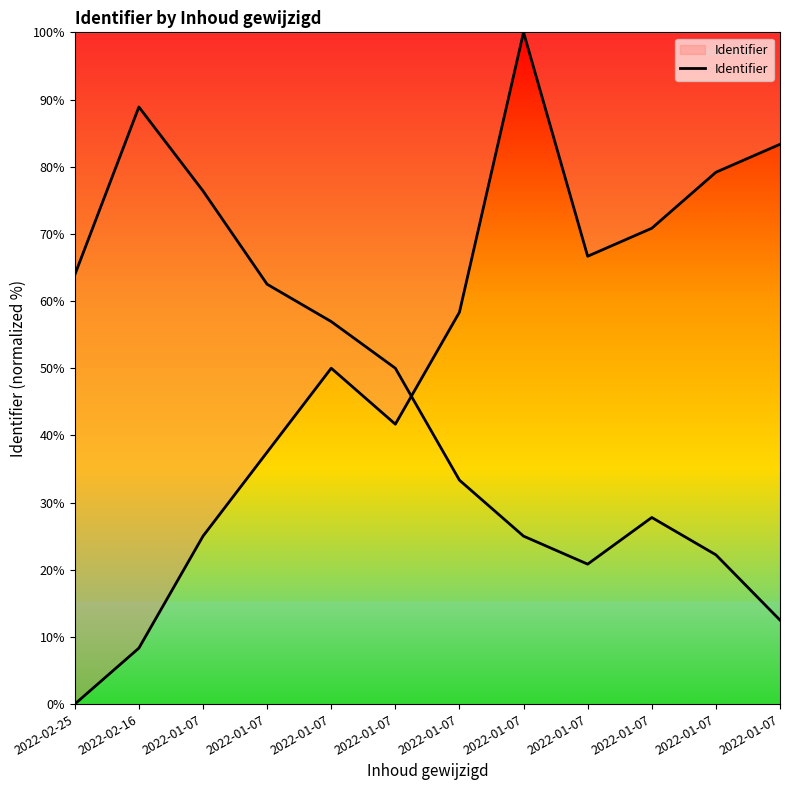

Reading left to right, list all the values displayed in this chart.

2022-02-25=0.0	2022-02-16=8.3	2022-01-07=25.0	2022-01-07=37.5	2022-01-07=50.0	2022-01-07=41.7	2022-01-07=58.3	2022-01-07=100.0	2022-01-07=66.7	2022-01-07=70.8	2022-01-07=79.2	2022-01-07=83.3